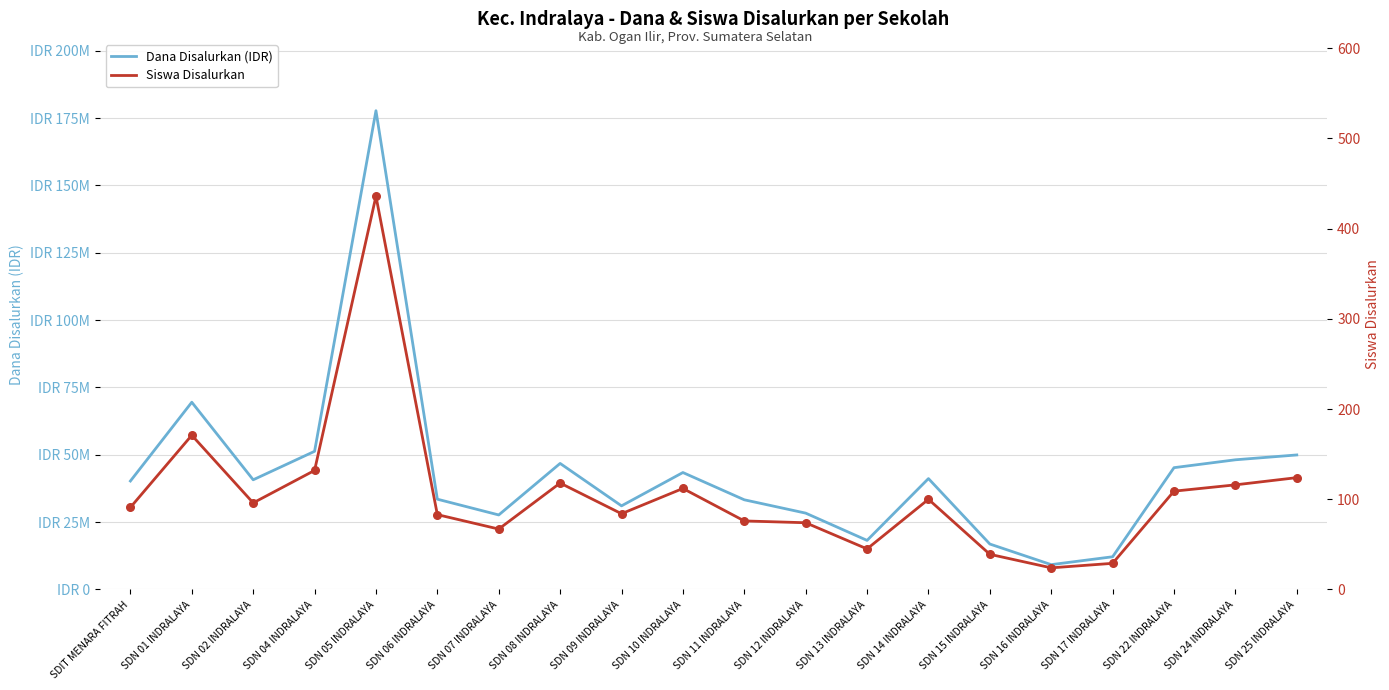

What is the total value across all series at SDN 22 INDRALAYA?

45225109